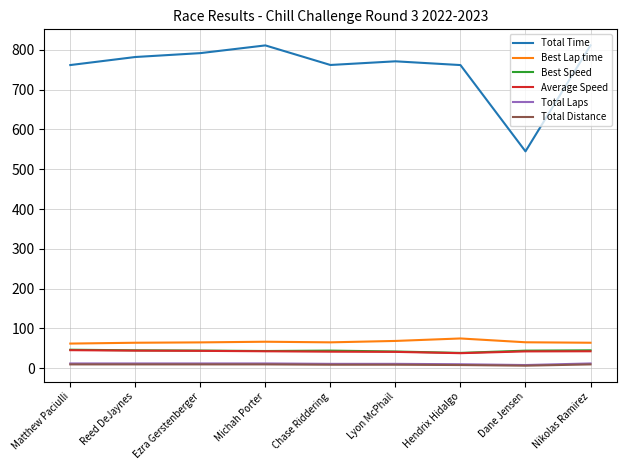

True or false: Average Speed and Total Distance cross at least once.

False